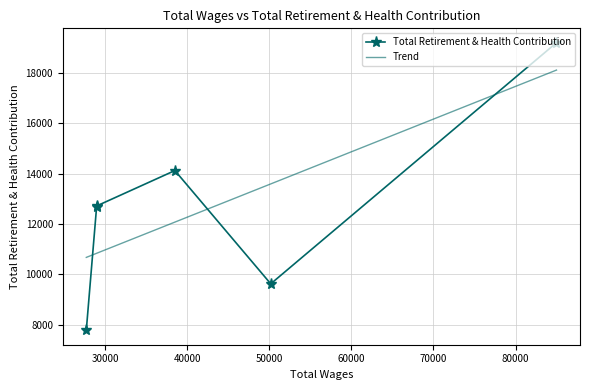

What is the value of the Total Retirement & Health Contribution point at the 1st from the left?

7781